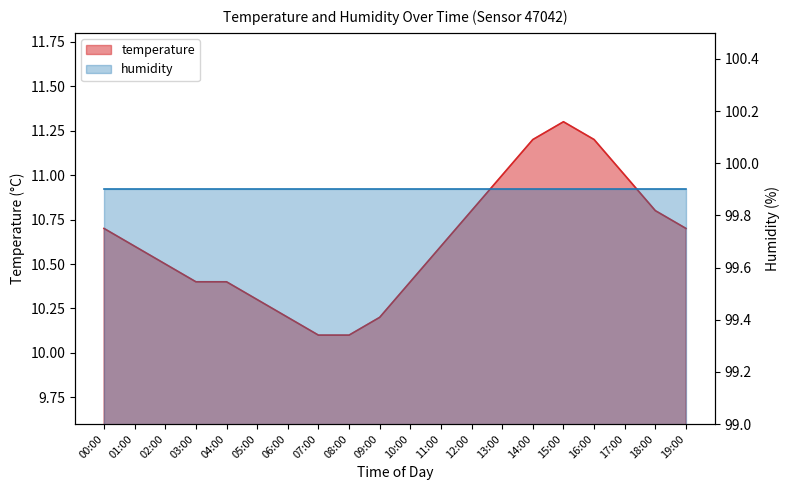

Reading left to right, what are all the values shown in this chart?

10.7	10.6	10.5	10.4	10.4	10.3	10.2	10.1	10.1	10.2	10.4	10.6	10.8	11.0	11.2	11.3	11.2	11.0	10.8	10.7